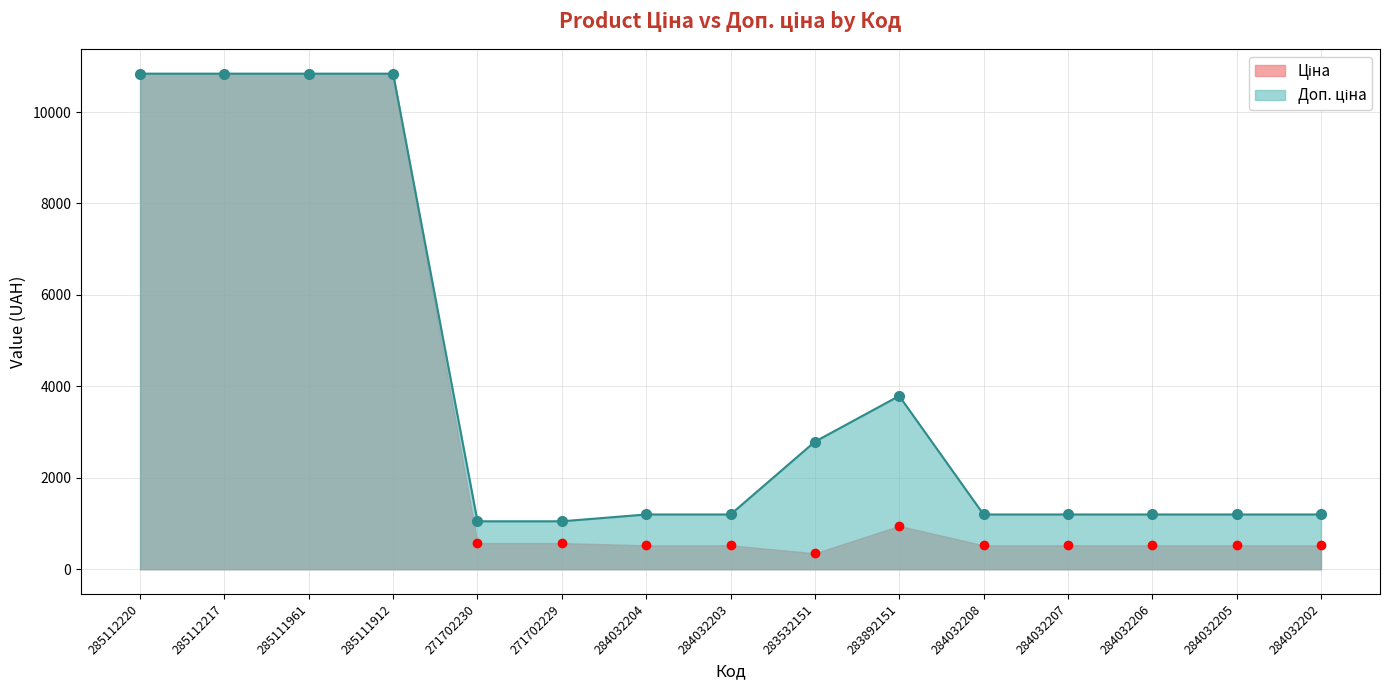

Which category has the highest value in the Доп. ціна series?

285112220